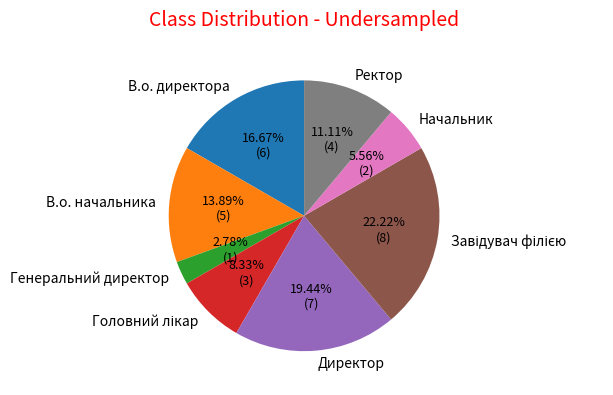

The Директор slice represents 19% of the pie. True or false?

True